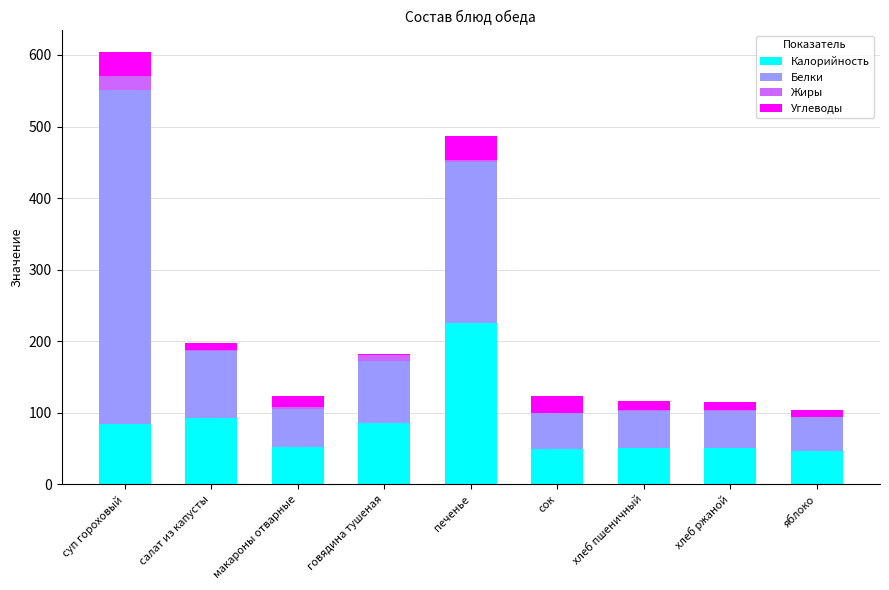

The Калорийность series shows 17.2 at хлеб пшеничный. True or false?

False